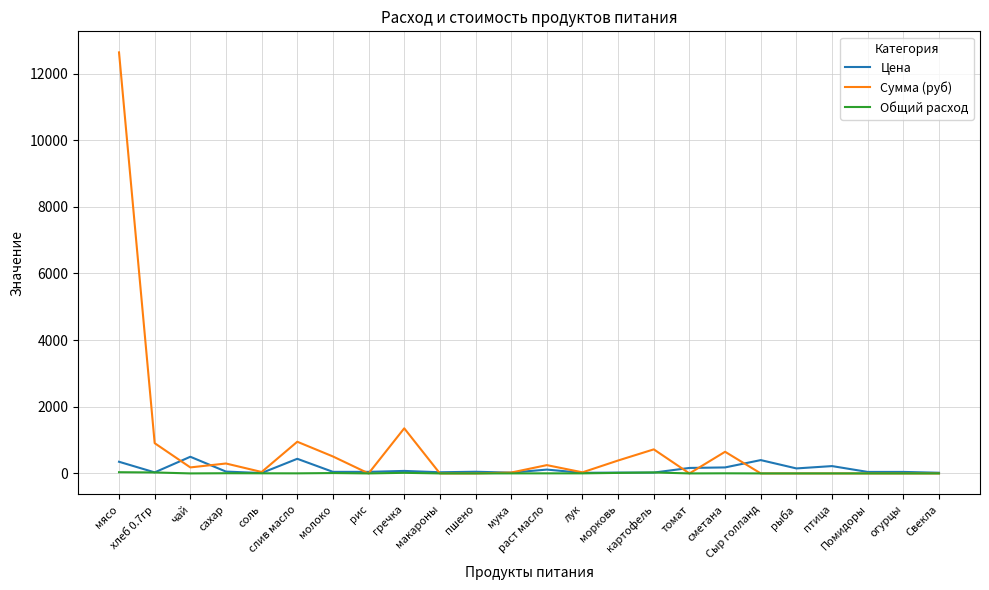

What is the sum of the Цена values at макароны and томат?

199.3